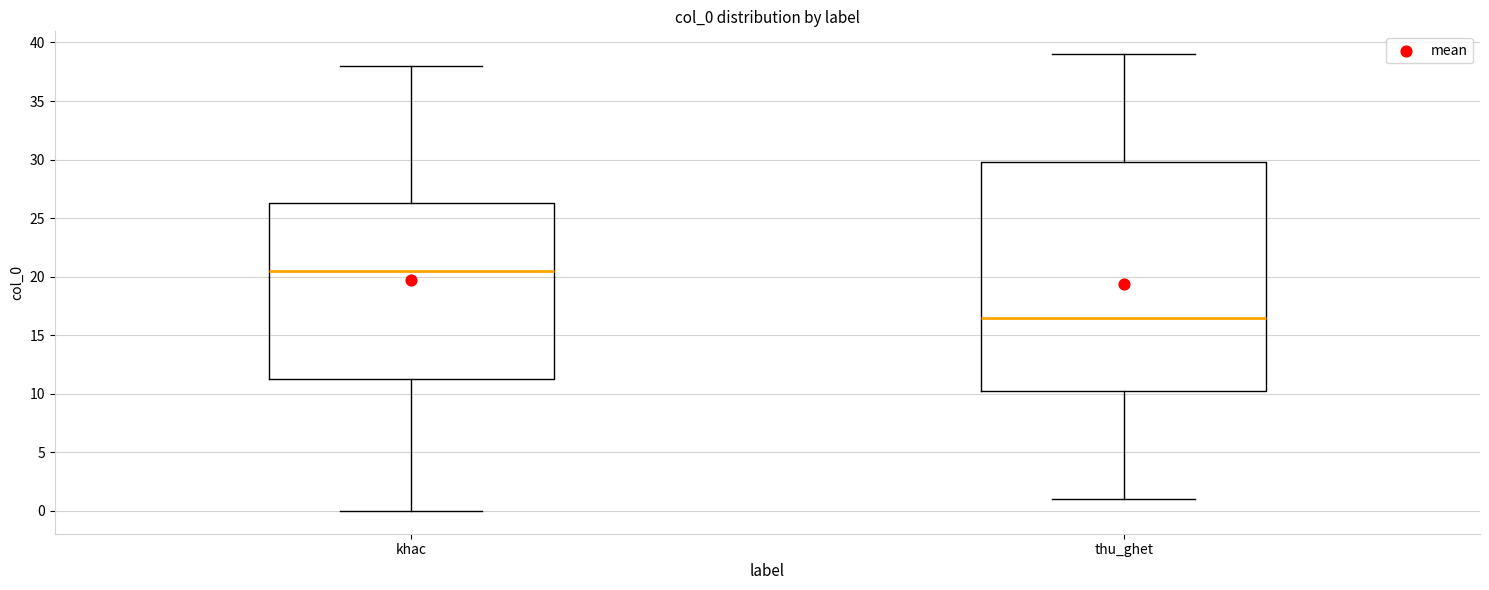

Reading left to right, transcribe this box plot: for each box, give where its median line is, the range the box spans, and where its two whiskers end, as read against the y-axis. The values are not printed on the chart, so give them approximately, as read against the axis.

khac: median 20.5, box 11.5 to 26.5, whiskers 0.0 to 38.0
thu_ghet: median 16.5, box 10.5 to 30.0, whiskers 1.0 to 39.0